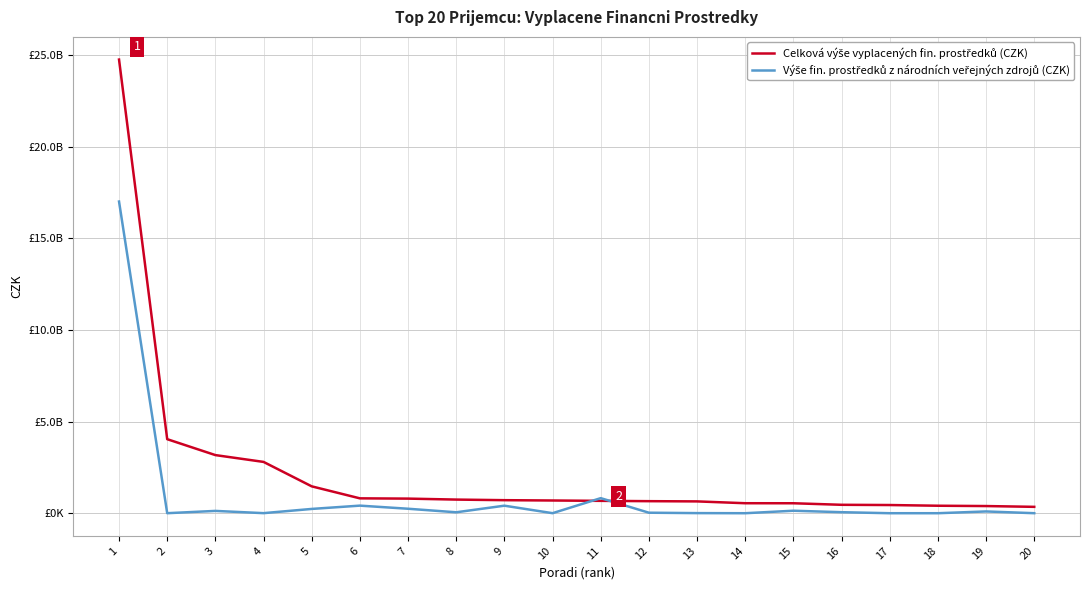

Does the chart display data point markers on the line(s)?

No